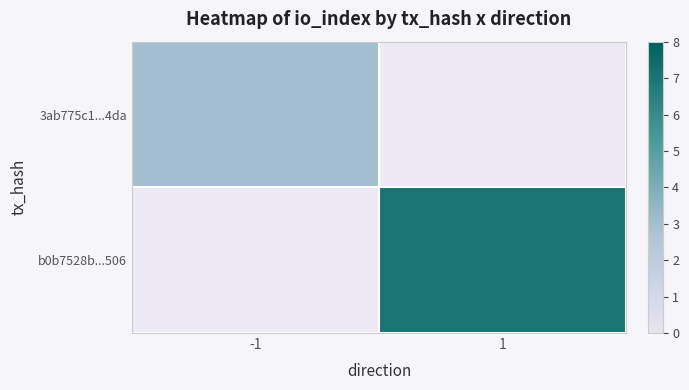

Which has a higher value, 1 or -1?

-1